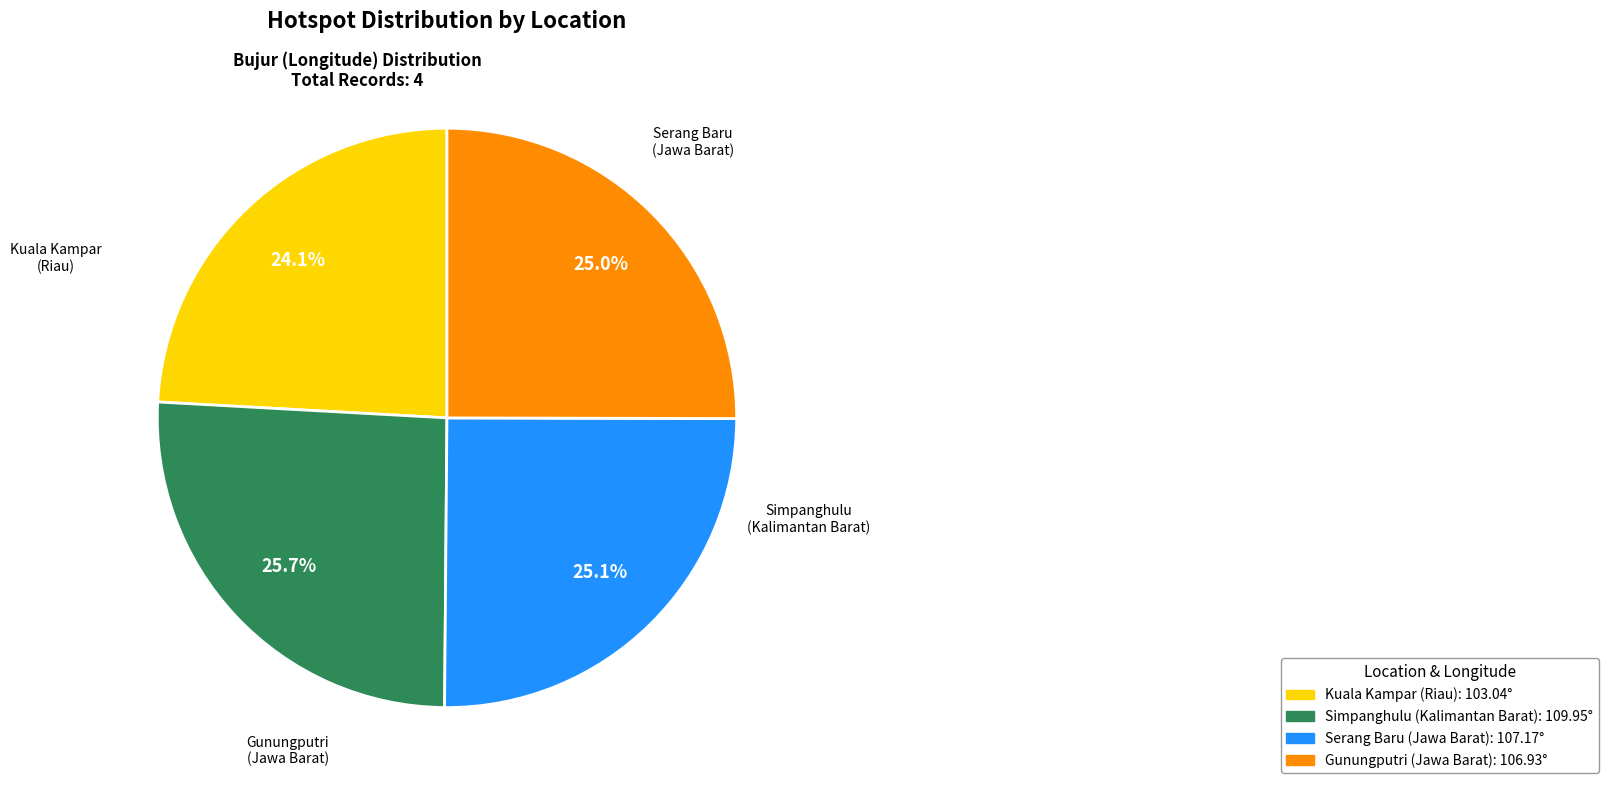

Between Simpanghulu (Kalimantan Barat) and Serang Baru (Jawa Barat), which is larger?

Simpanghulu (Kalimantan Barat)